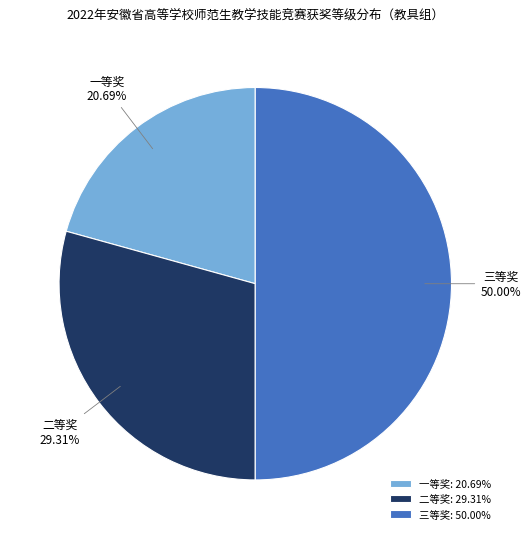

How many slices are in this pie chart?

3